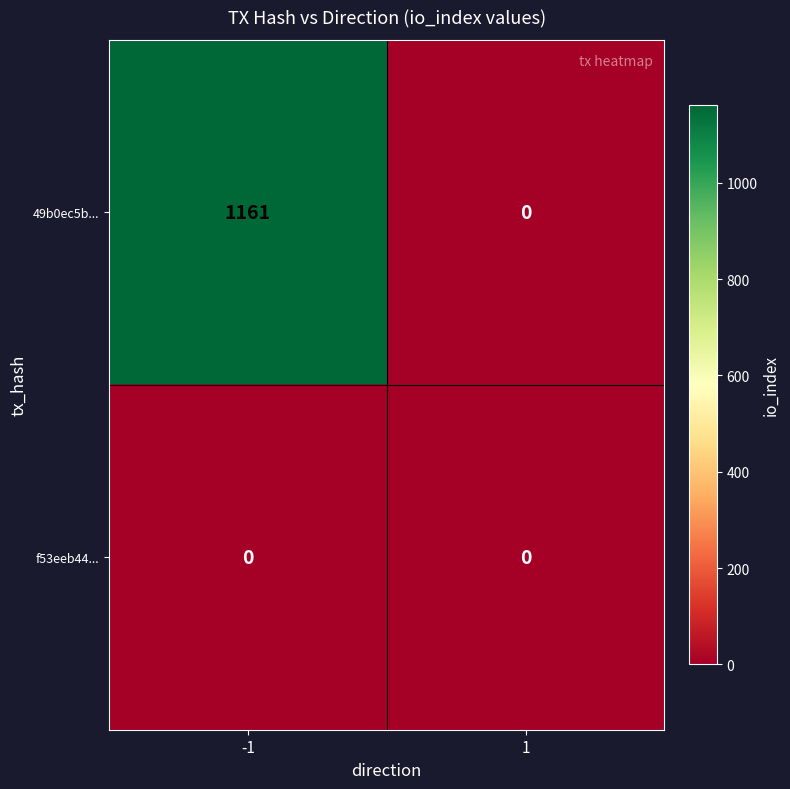

Which label corresponds to the largest value in the chart?

-1